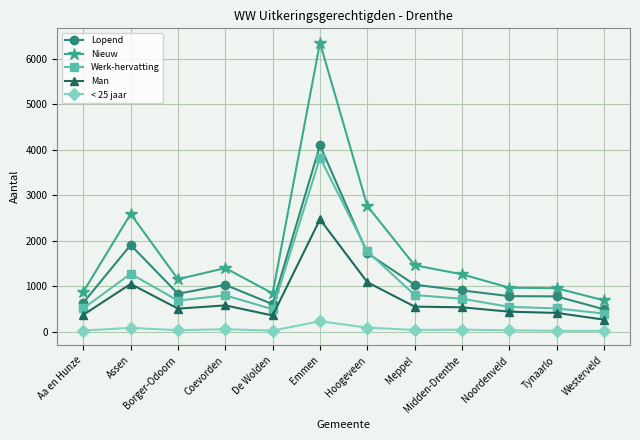

Is it true that Werk-hervatting equals 492 at De Wolden?

True